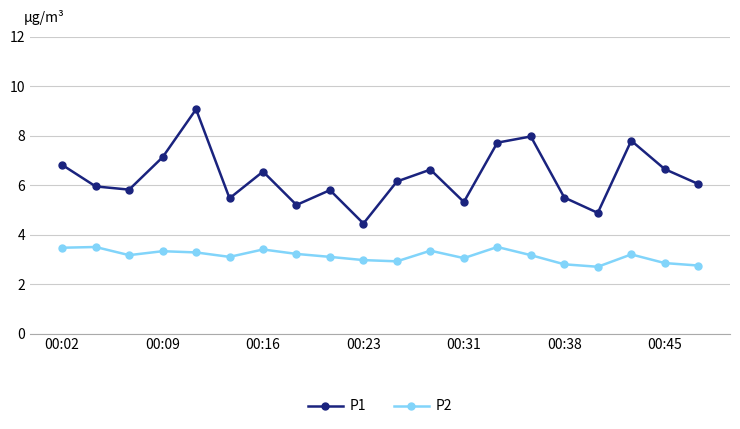

Which series has the largest total across all categories?

P1